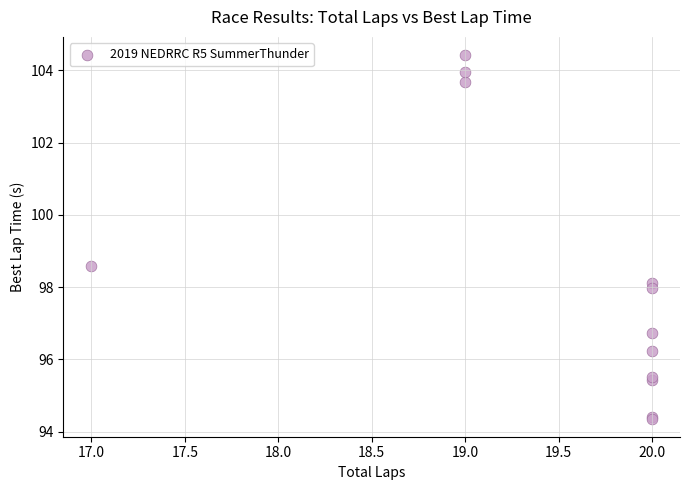

What Y value in the scatter plot is closest to 99?

98.6